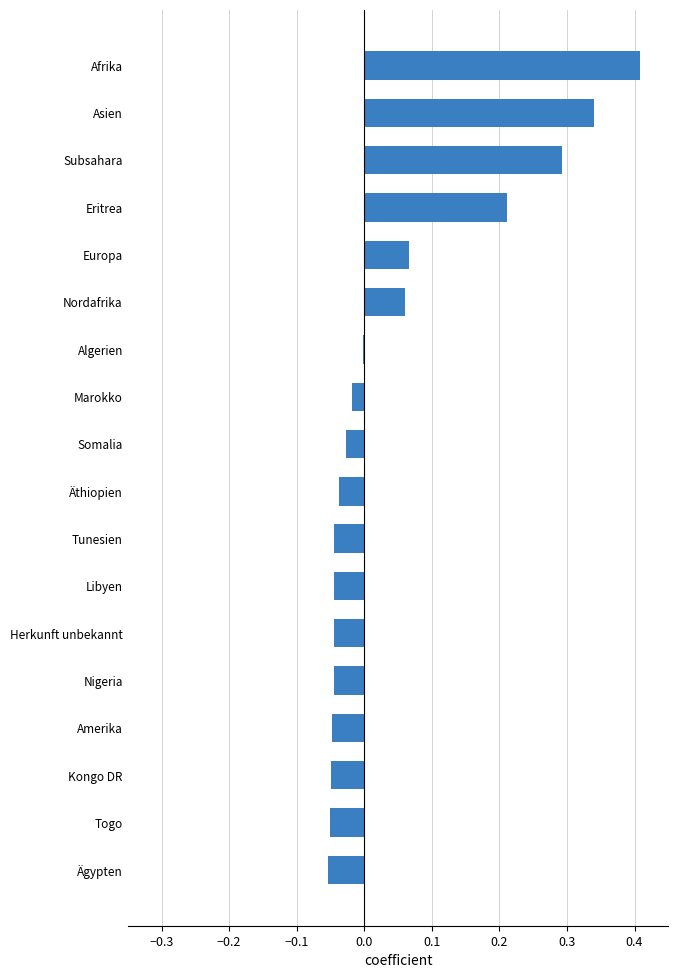

How many data points does each series have?

18